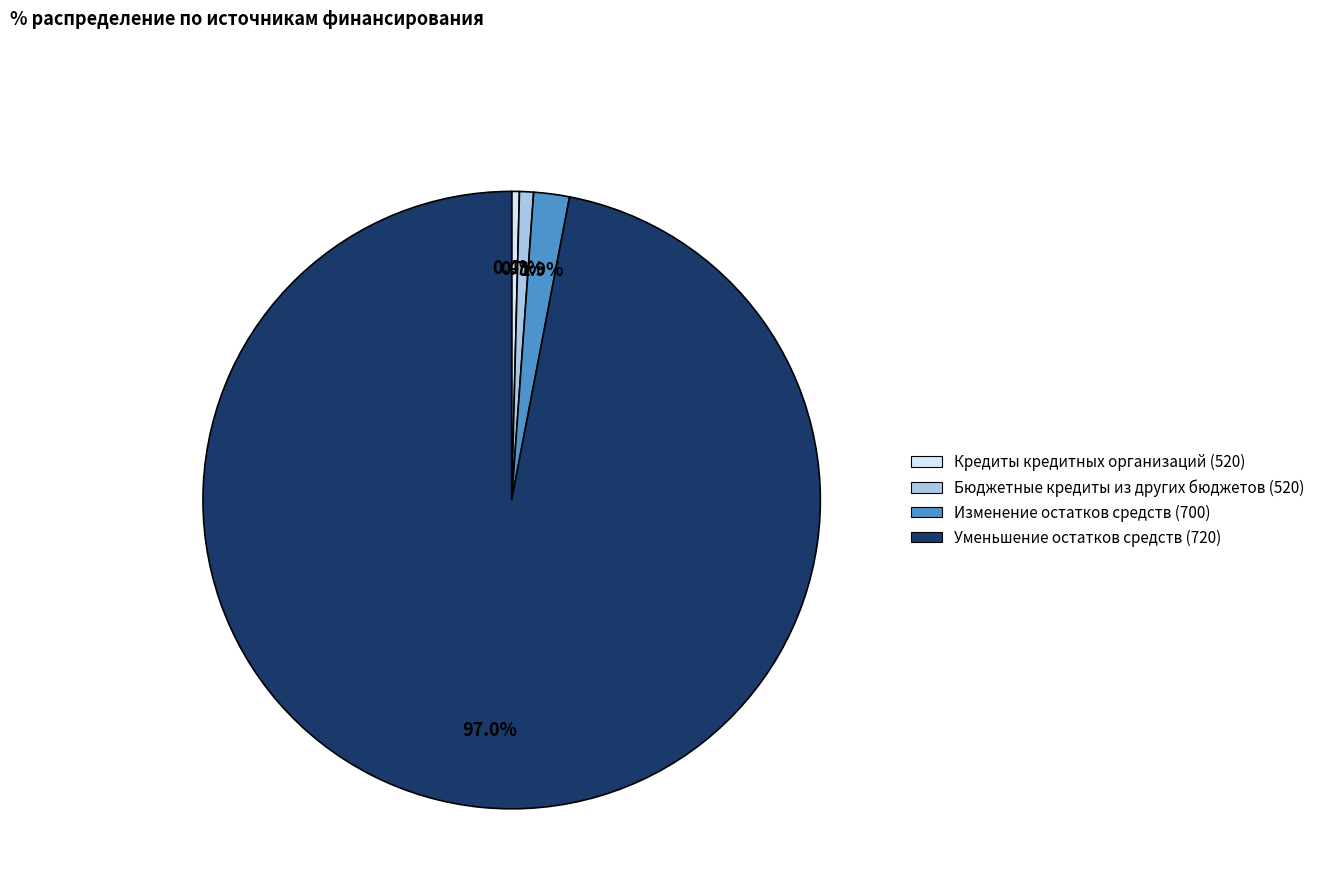

Which slice is the largest?

Уменьшение остатков средств (720)